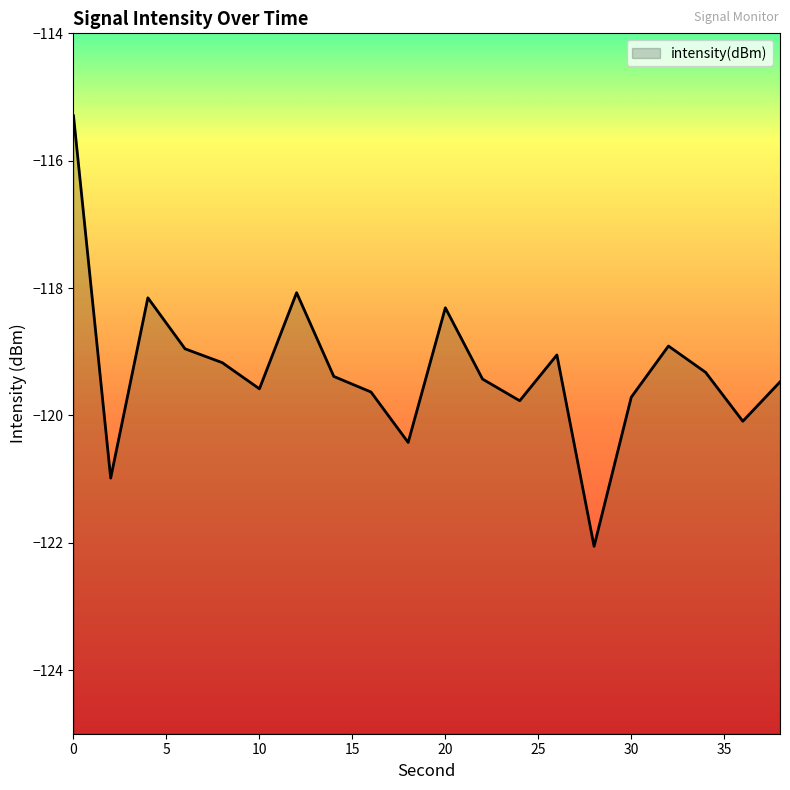

What is the value of the 10th point from the left?

-120.4